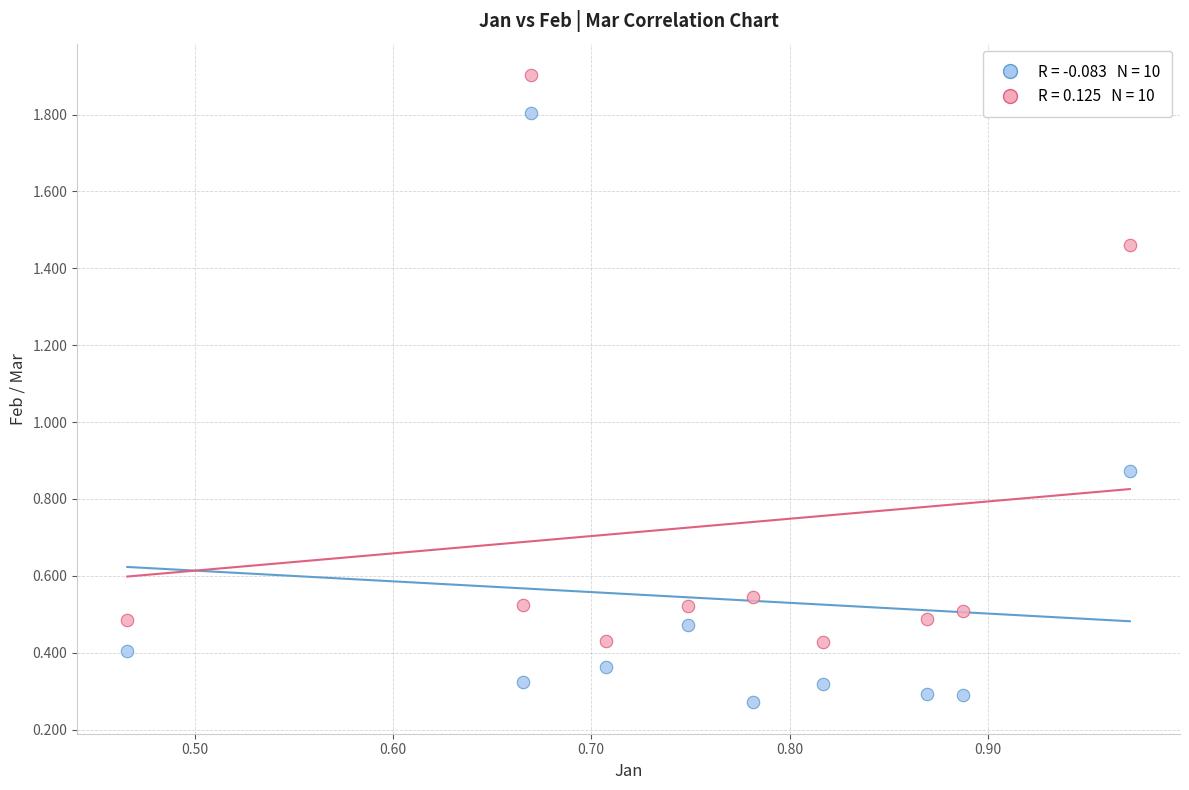

Across all data points, what is the range of Y values (max minus min)?

1.6